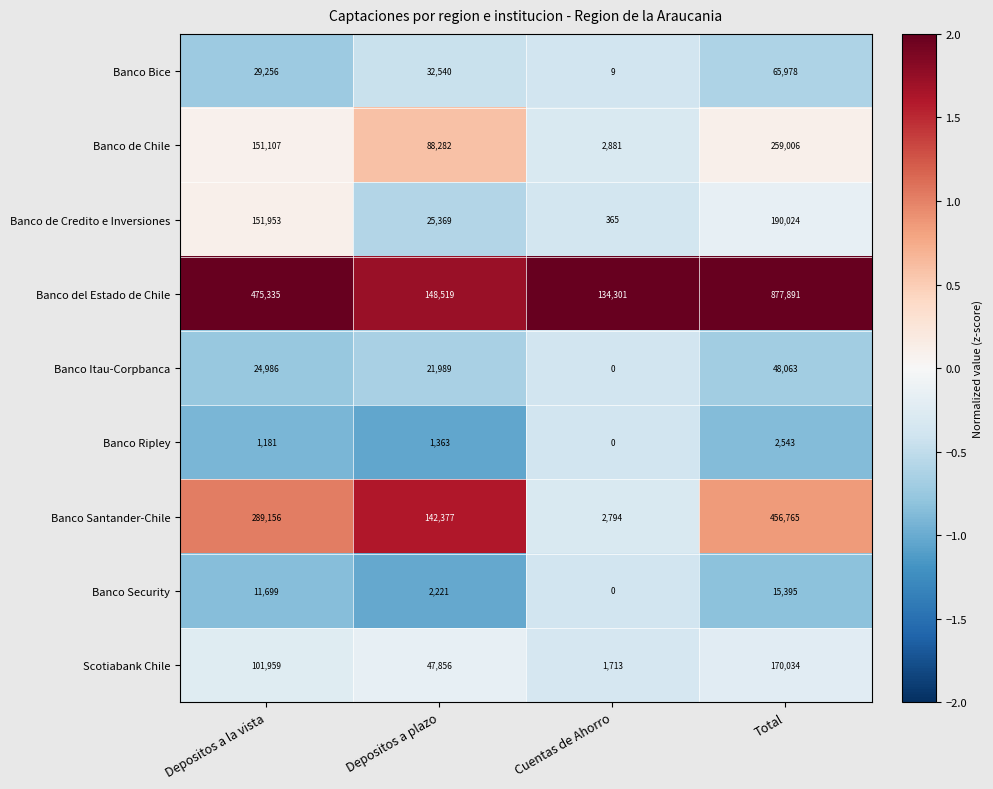

How many series are shown in this chart?

9